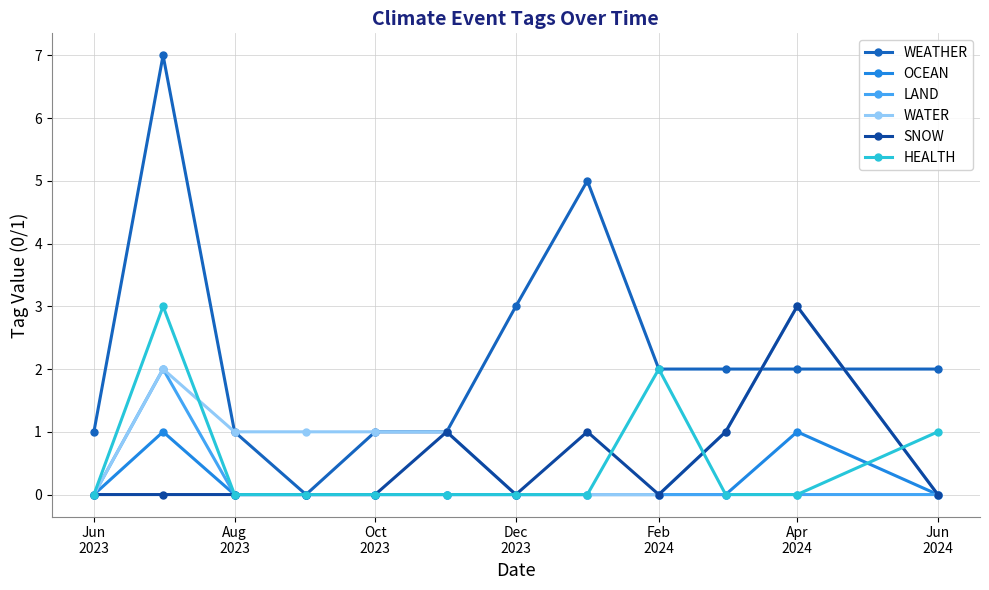

How many categories are shown in the chart?

12